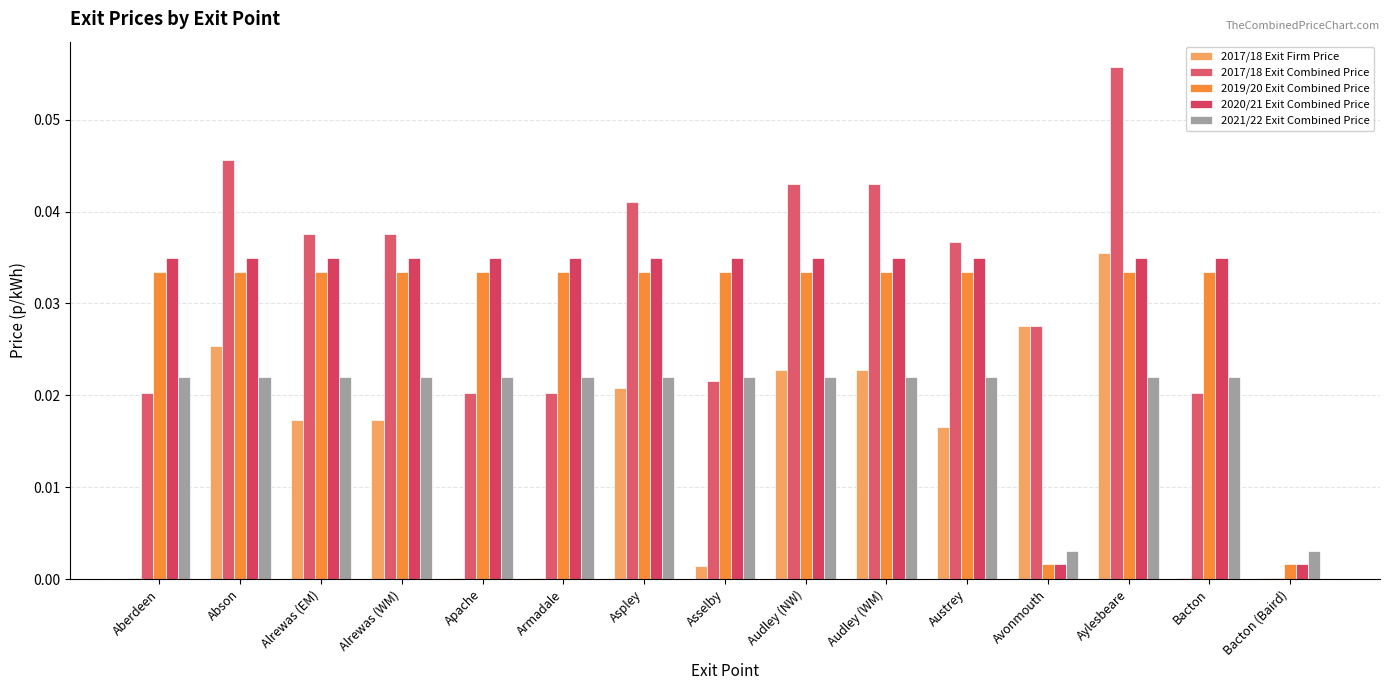

At which category is the sum across all series the highest?

Aylesbeare